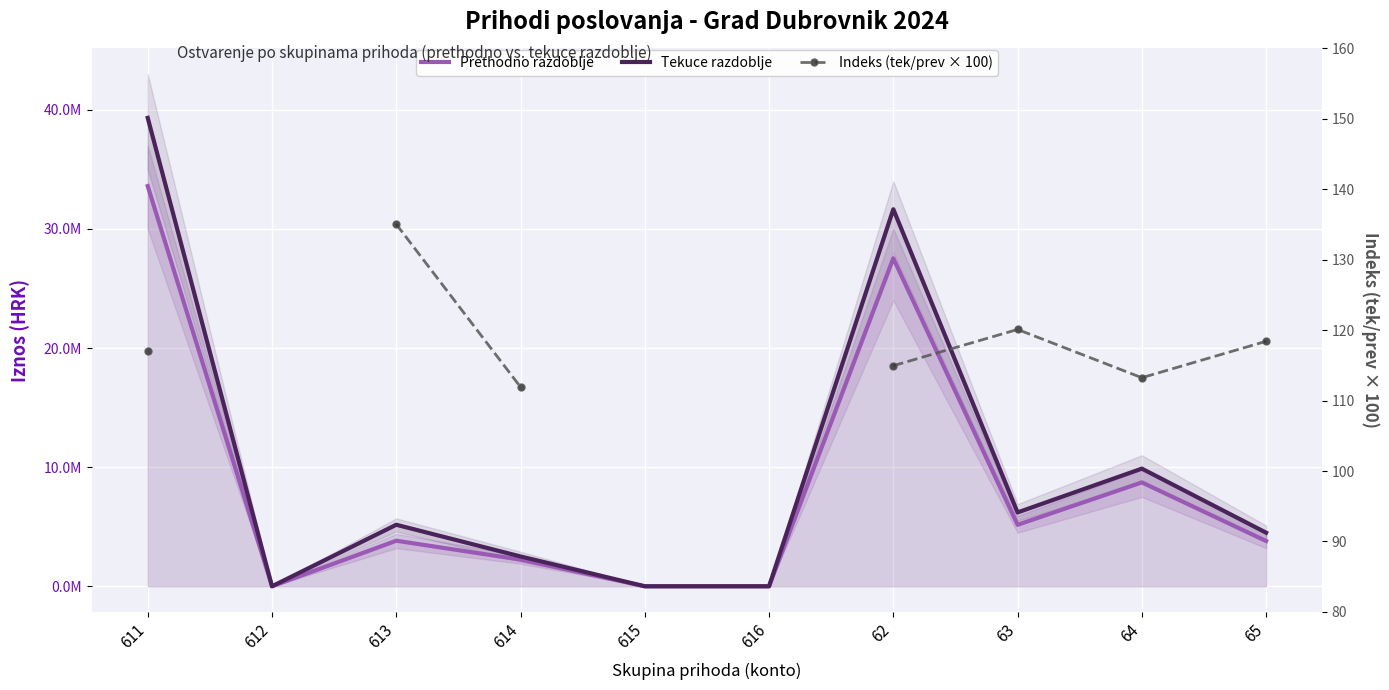

At which label does Indeks (tek/prev × 100) first exceed 135?

613